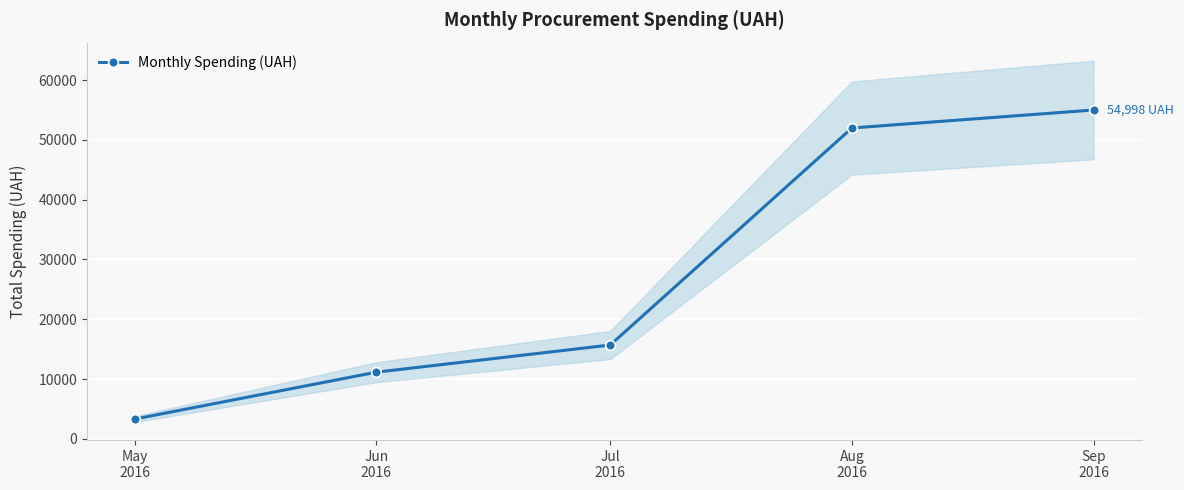

Rank the categories by value from lowest to highest.

May
2016, Jun
2016, Jul
2016, Aug
2016, Sep
2016